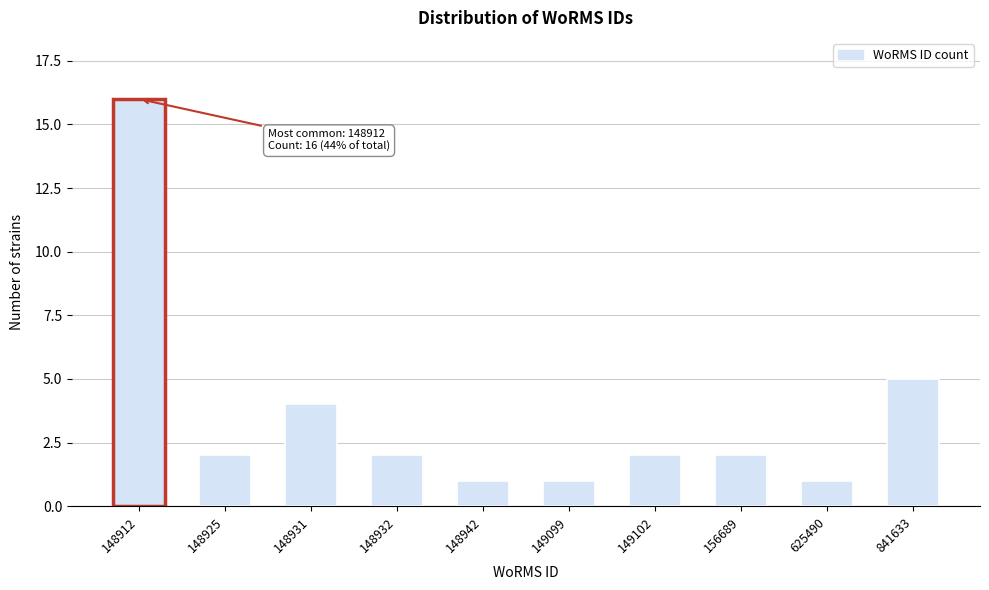

Reading left to right, what are all the values shown in this chart?

148912=16	148925=2	148931=4	148932=2	148942=1	149099=1	149102=2	156689=2	625490=1	841633=5